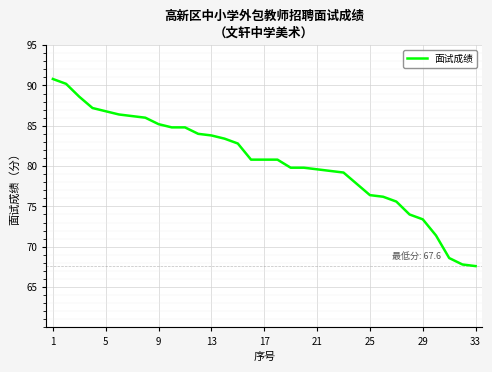

What is the minimum value shown in the chart?

67.6